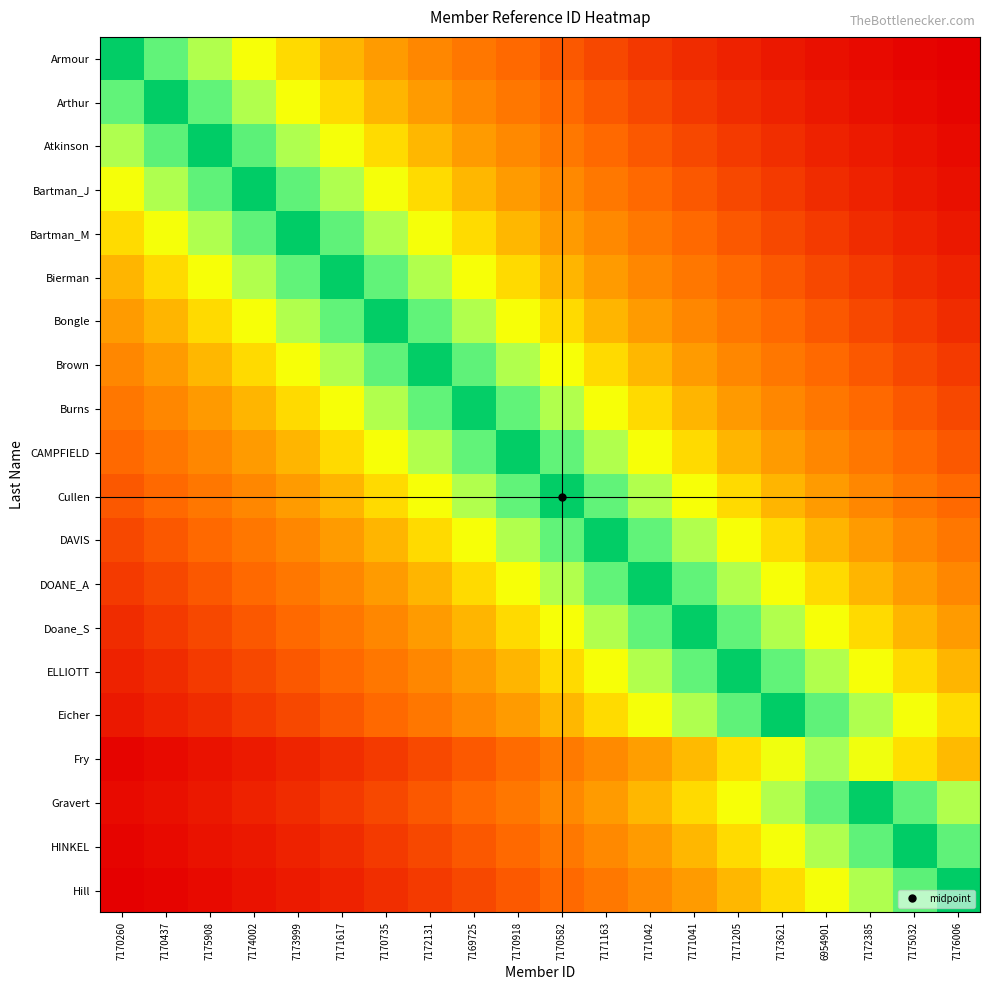

What is the difference between the highest and lowest values at 7170582?

617423.4